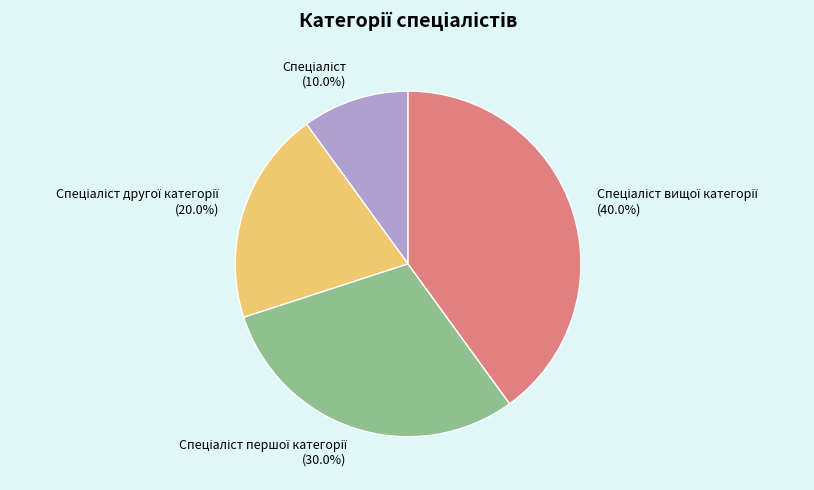

Is there a majority slice in this chart?

No